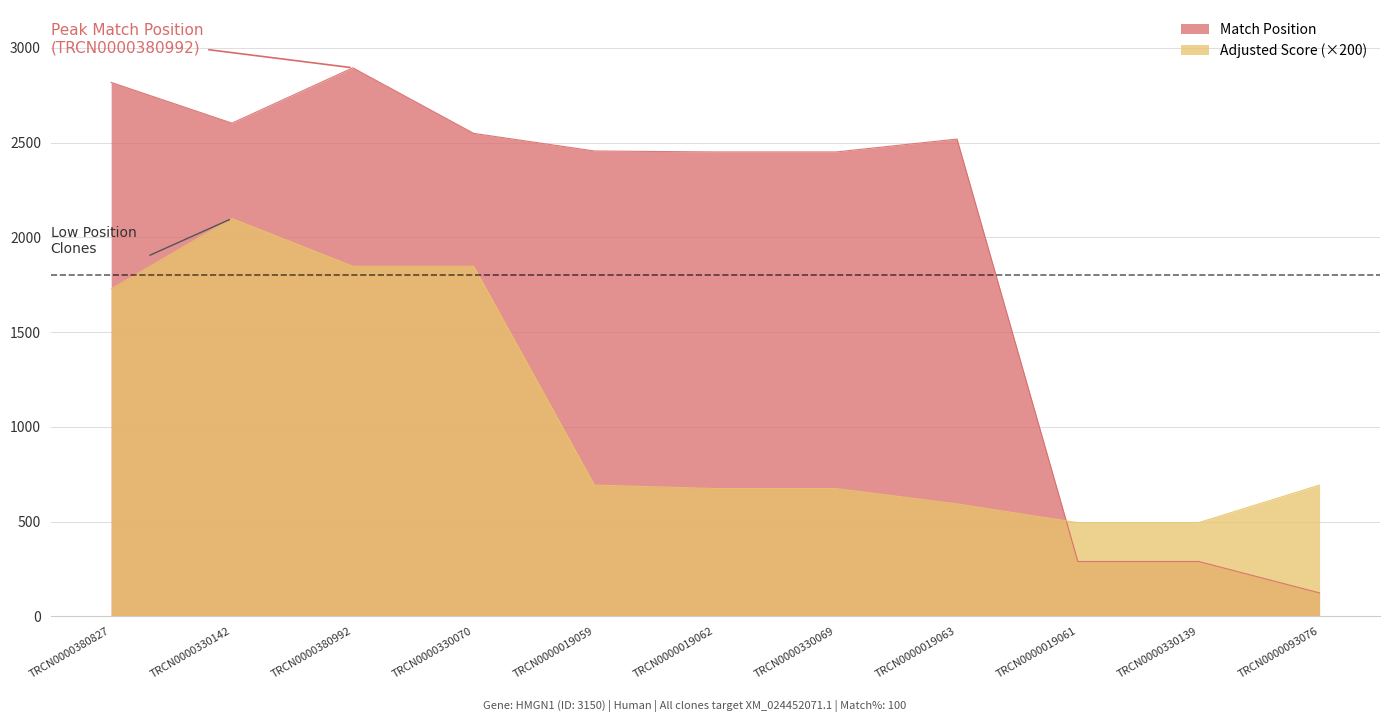

Rank the series at TRCN0000330142 from lowest to highest value.

Adjusted Score (×200), Match Position